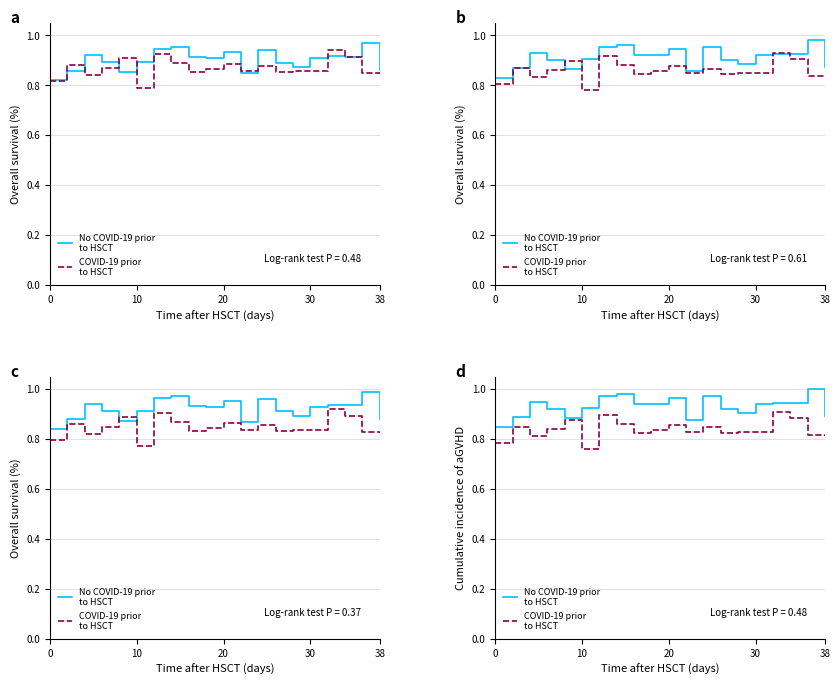

Count the No COVID-19 prior
to HSCT values in the range 0 to 1.

20